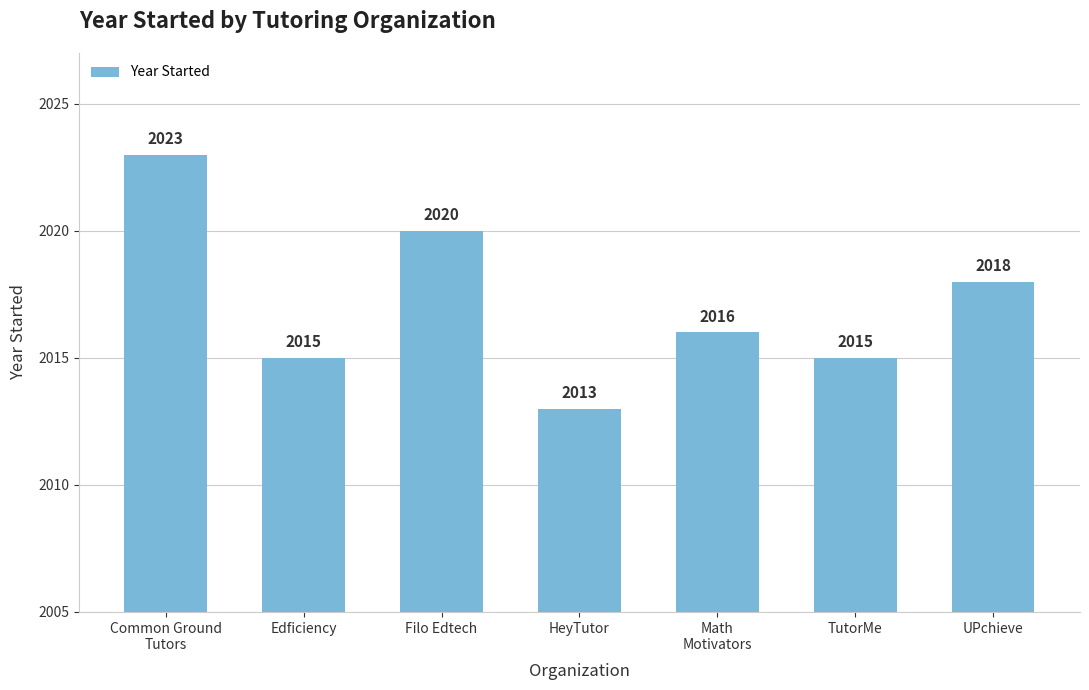

Reading left to right, list all the values displayed in this chart.

Common Ground
Tutors=2023	Edficiency=2015	Filo Edtech=2020	HeyTutor=2013	Math
Motivators=2016	TutorMe=2015	UPchieve=2018